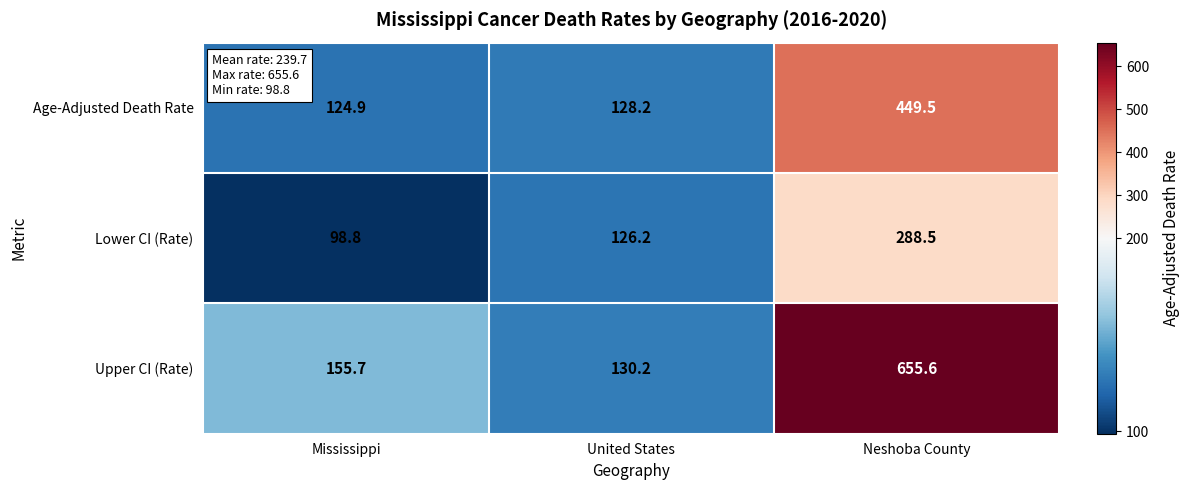

The Lower CI (Rate) series shows 211.9 at United States. True or false?

False